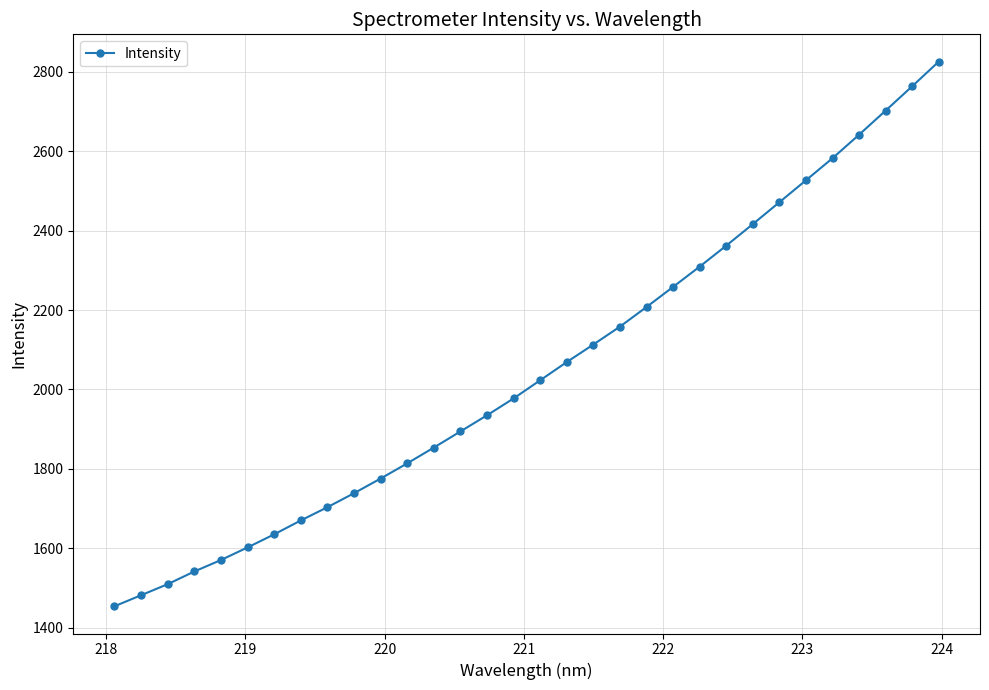

What is the difference between the second highest and second lowest values?

1282.3